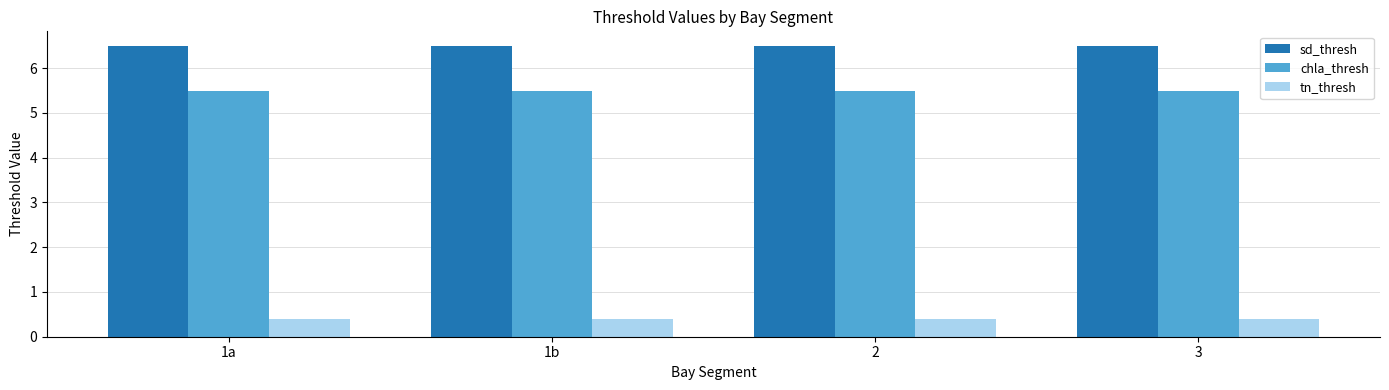

How many bars are there in each group?

3